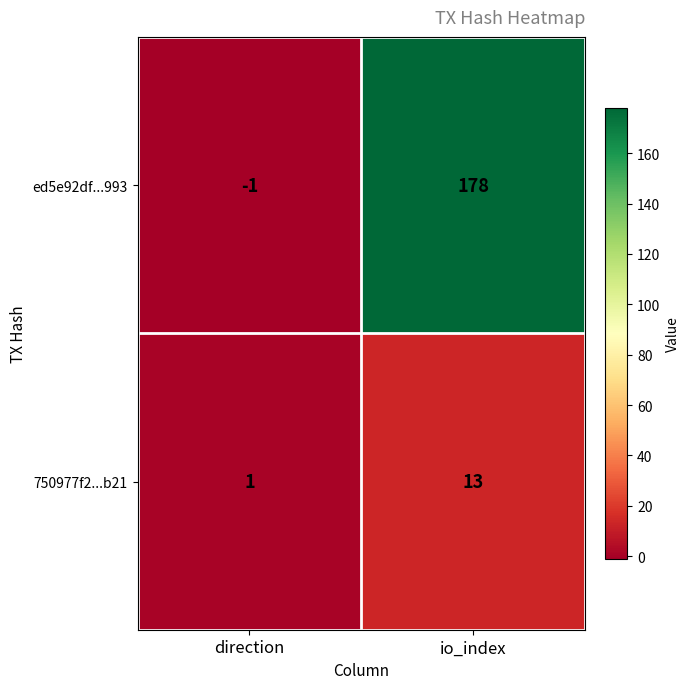

Which category has the lowest value in the 750977f2...b21 series?

direction